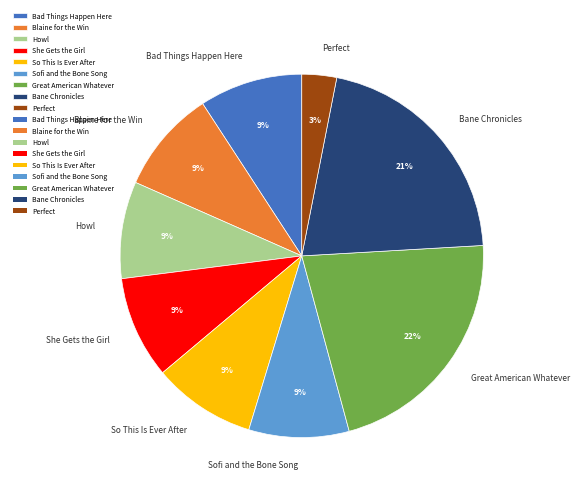

What percentage is the Perfect slice, to the nearest percent?

3%